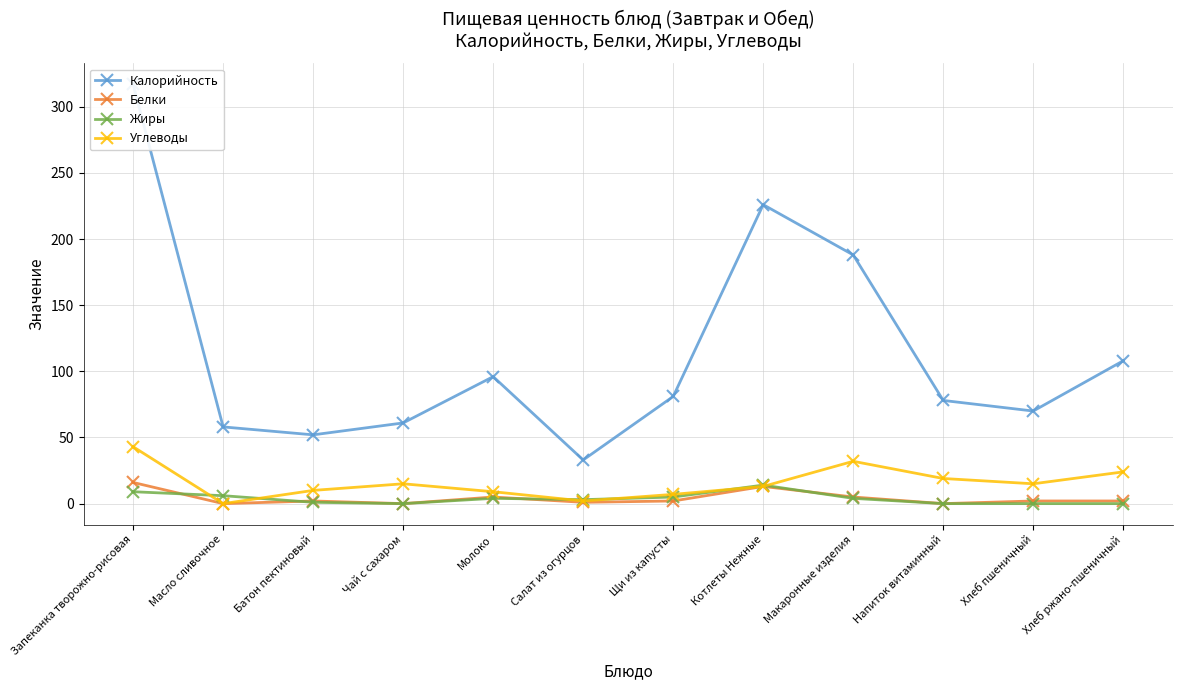

Reading left to right, list all the values displayed in this chart.

Калорийность: Запеканка творожно-рисовая=317	Масло сливочное=58	Батон пектиновый=52	Чай с сахаром=61	Молоко=96	Салат из огурцов=33	Щи из капусты=81	Котлеты Нежные=226	Макаронные изделия=188	Напиток витаминный=78	Хлеб пшеничный=70	Хлеб ржано-пшеничный=108
Белки: Запеканка творожно-рисовая=16	Масло сливочное=0	Батон пектиновый=2	Чай с сахаром=0	Молоко=5	Салат из огурцов=1	Щи из капусты=2	Котлеты Нежные=13	Макаронные изделия=5	Напиток витаминный=0	Хлеб пшеничный=2	Хлеб ржано-пшеничный=2
Жиры: Запеканка творожно-рисовая=9	Масло сливочное=6	Батон пектиновый=1	Чай с сахаром=0	Молоко=4	Салат из огурцов=3	Щи из капусты=5	Котлеты Нежные=14	Макаронные изделия=4	Напиток витаминный=0	Хлеб пшеничный=0	Хлеб ржано-пшеничный=0
Углеводы: Запеканка творожно-рисовая=43	Масло сливочное=0	Батон пектиновый=10	Чай с сахаром=15	Молоко=9	Салат из огурцов=2	Щи из капусты=7	Котлеты Нежные=13	Макаронные изделия=32	Напиток витаминный=19	Хлеб пшеничный=15	Хлеб ржано-пшеничный=24